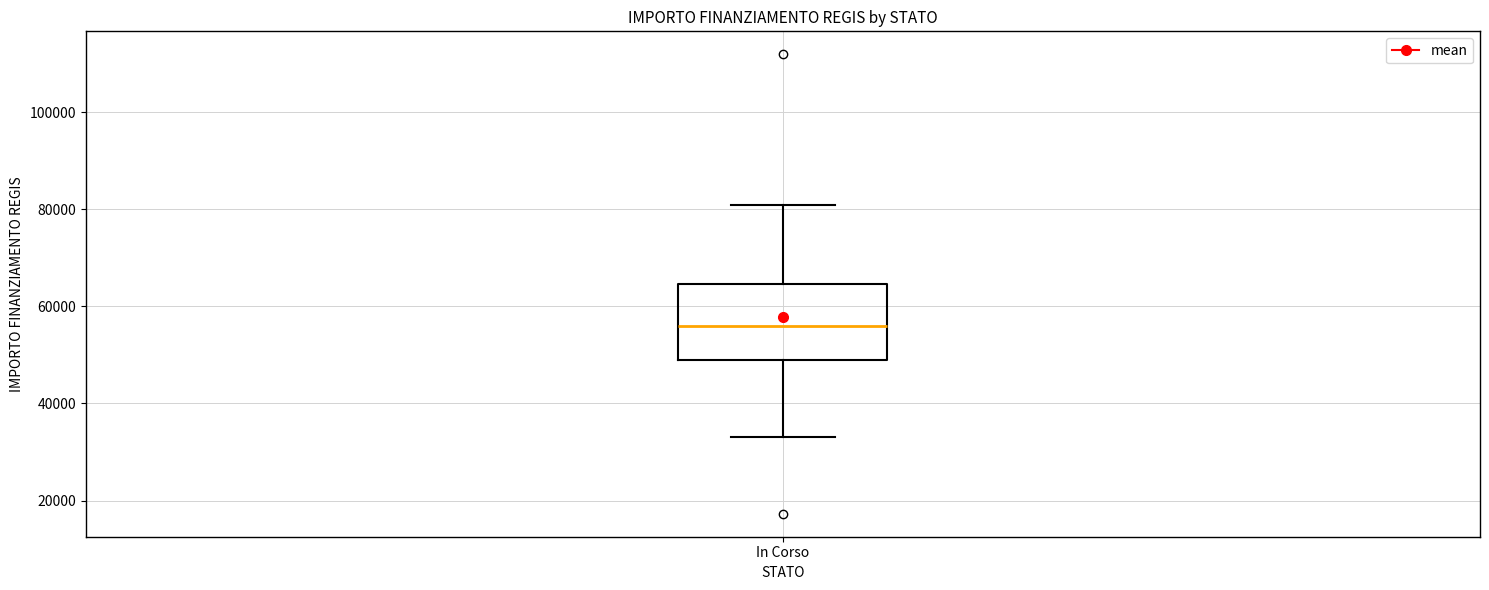

Transcribe this box plot: give where the median line is, the range the box spans, and where the two whiskers end, as read against the y-axis. The values are not printed on the chart, so give them approximately, as read against the axis.

median 56000, box 50000 to 64000, whiskers 32000 to 80000